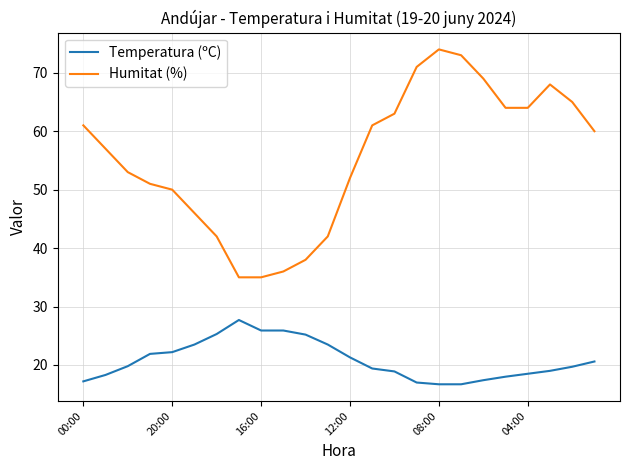

True or false: Temperatura (ºC) and Humitat (%) cross at least once.

False